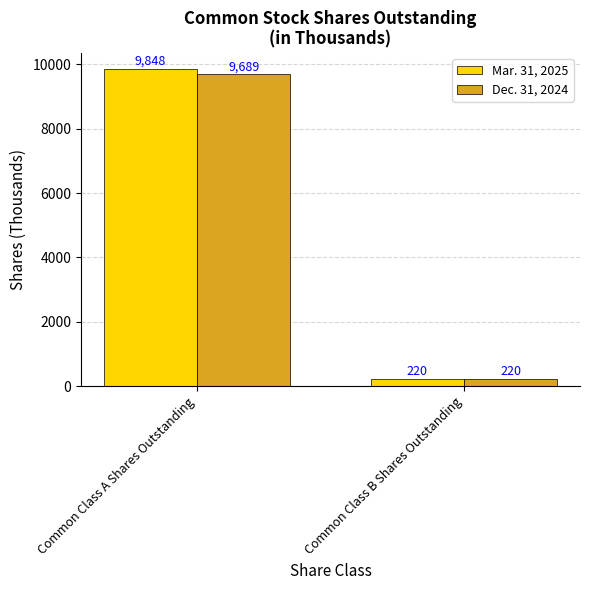

Rank the categories by Mar. 31, 2025 value from lowest to highest.

Common Class B Shares Outstanding, Common Class A Shares Outstanding